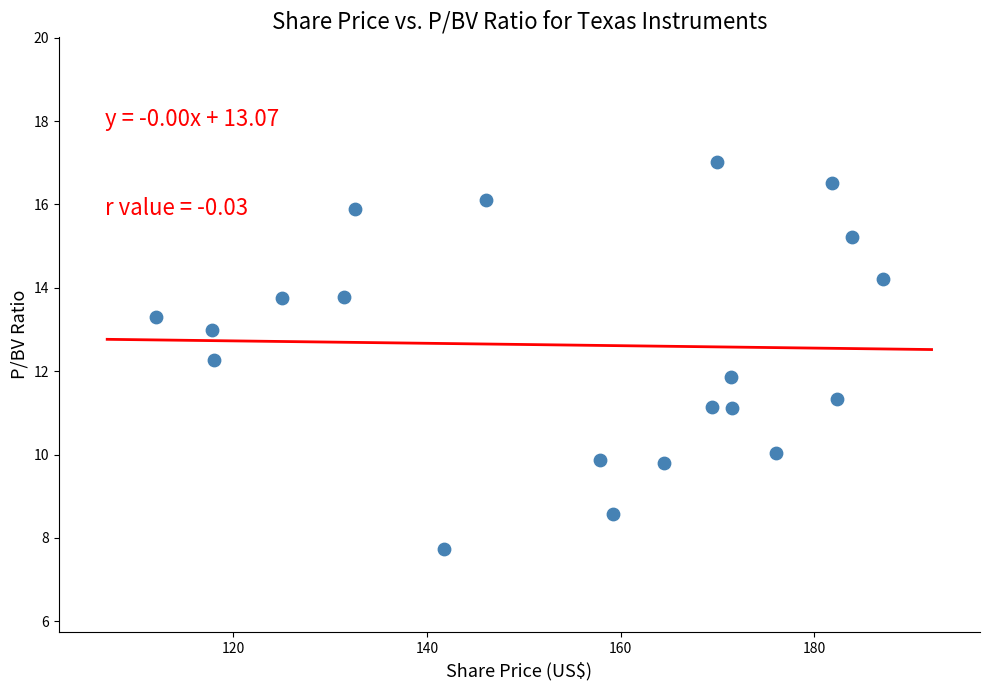

What is the range of Y values (max minus min)?

9.3